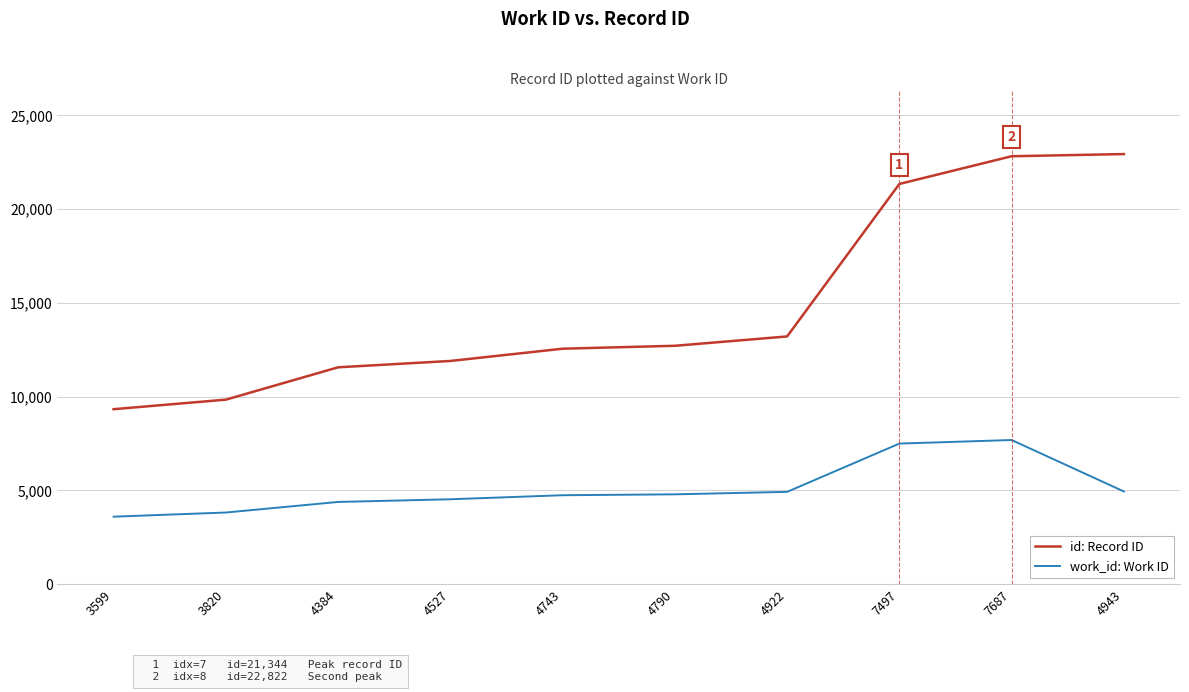

In work_id: Work ID, how many points are higher than both neighbors (excluding endpoints)?

1